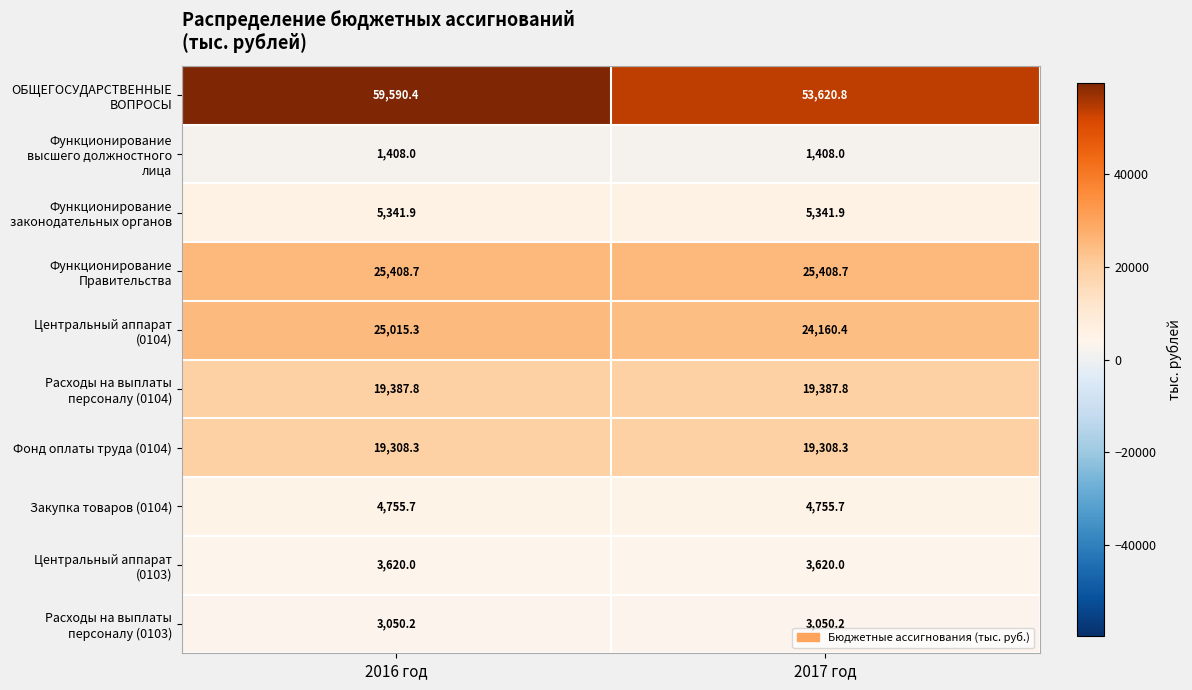

What is the sum of all Функционирование высшего должностного лица values?

2816.0